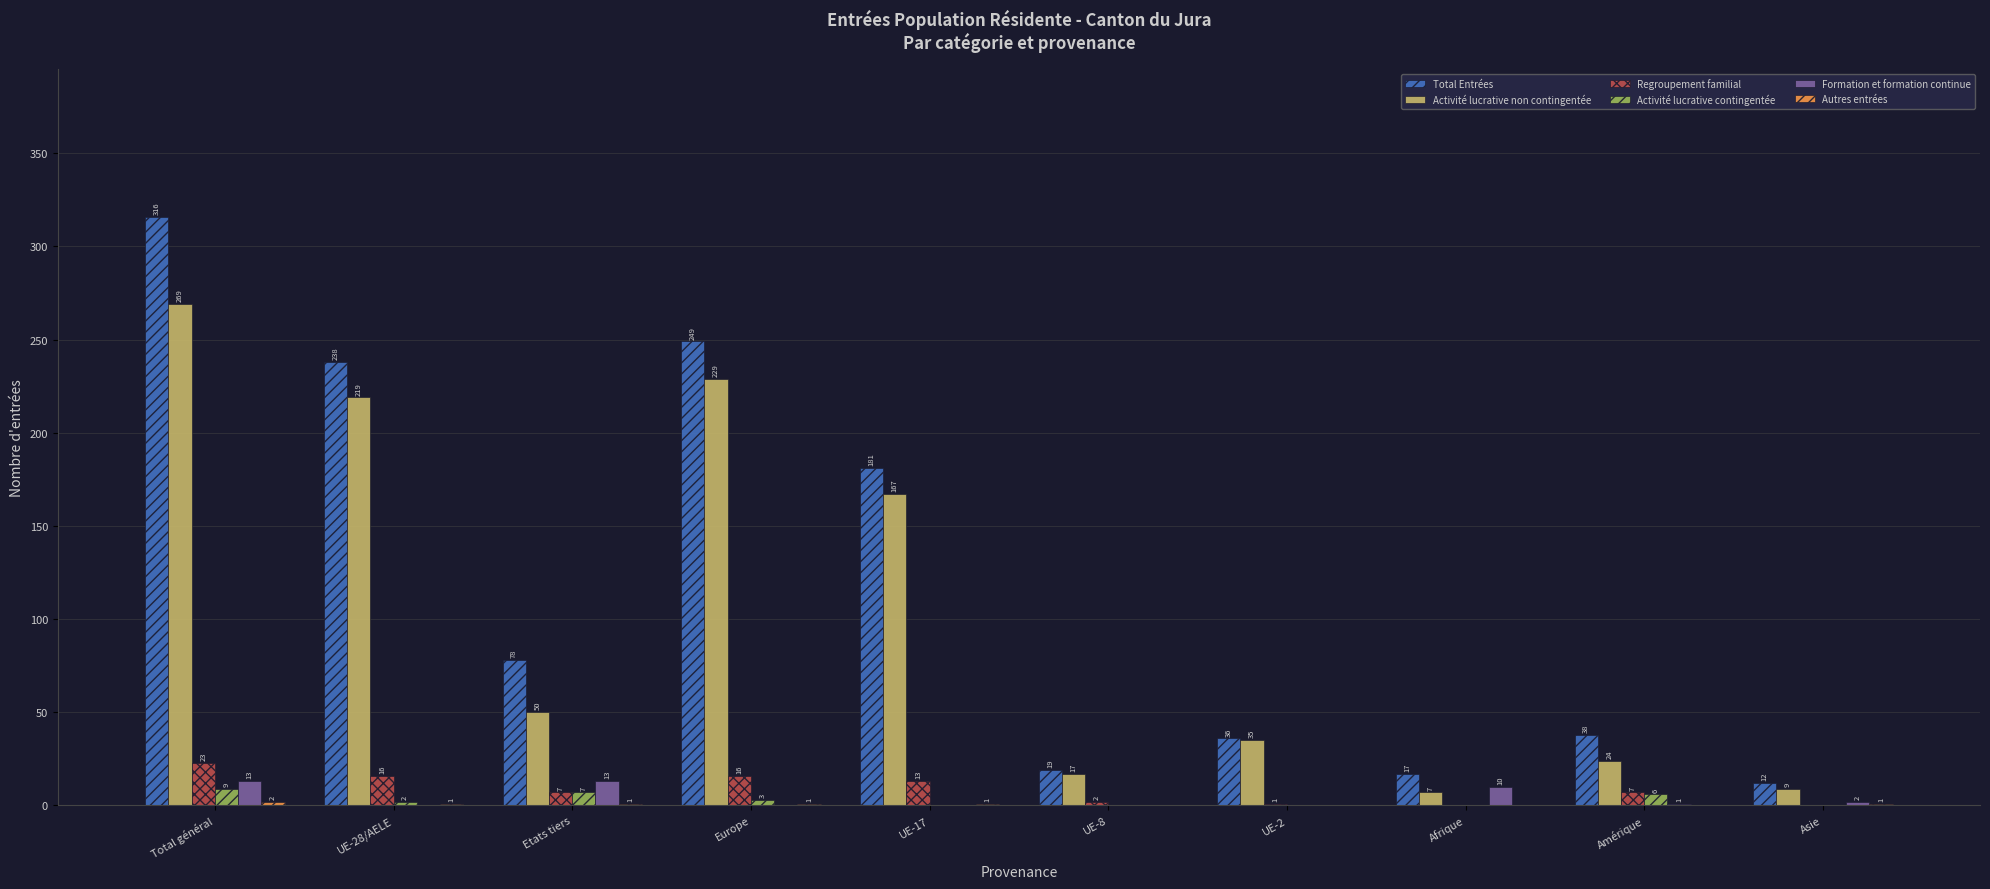

What is the maximum value shown in the chart?

316